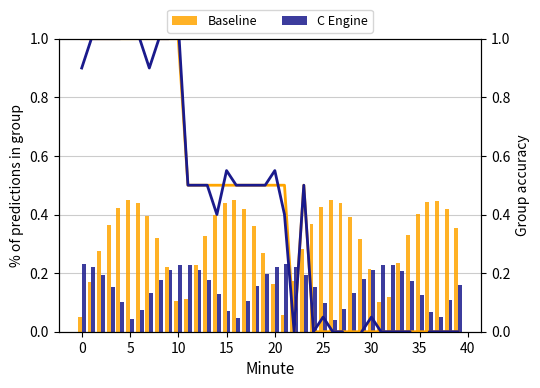

The Baseline series shows 0.0 at 29. True or false?

True